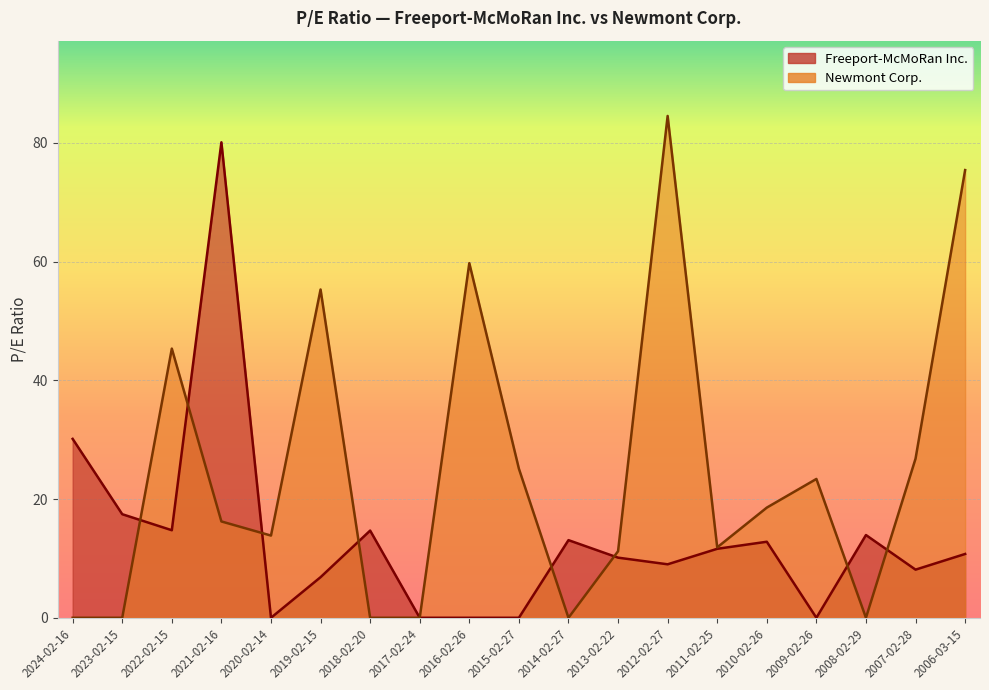

Between 2018-02-20 and 2022-02-15, which is larger?

2022-02-15